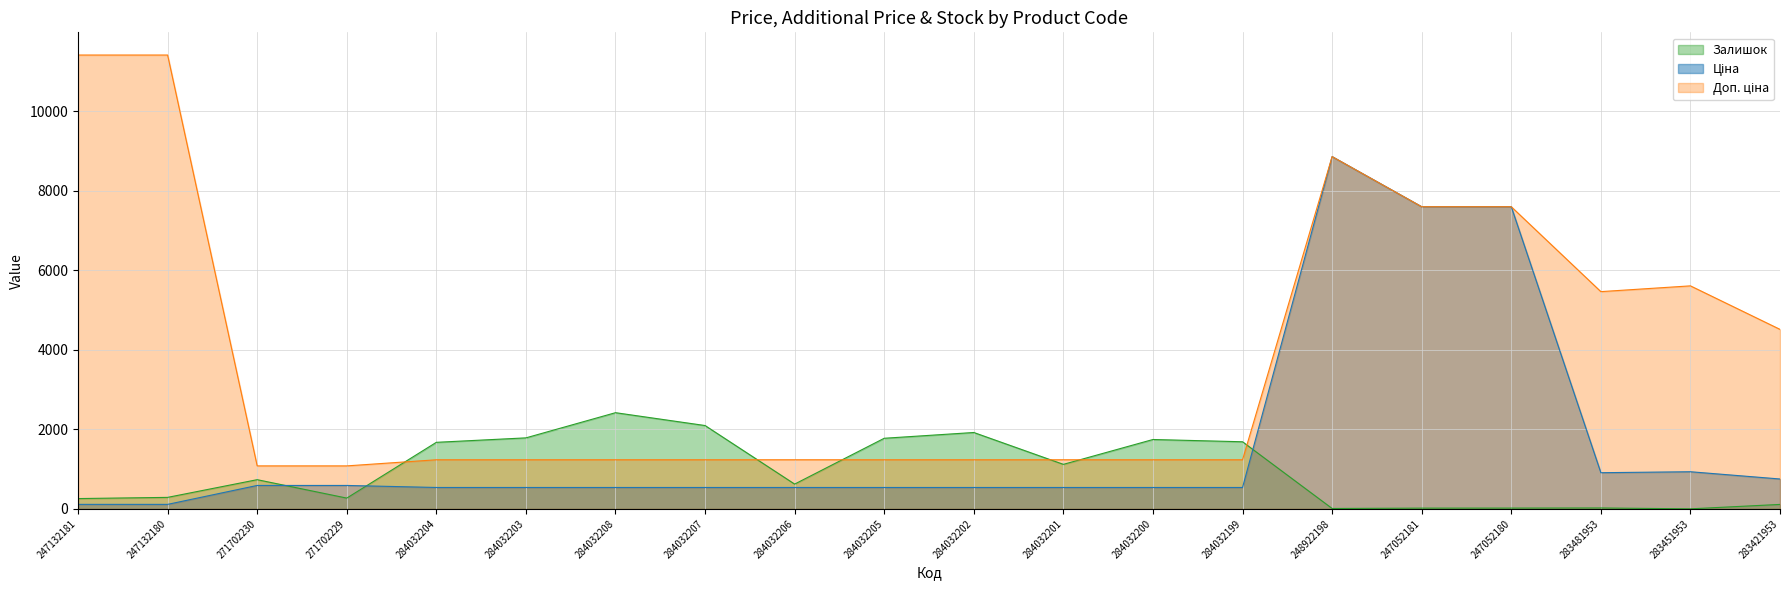

List the series in order of their overall mean, lowest first.

Залишок, Ціна, Доп. ціна